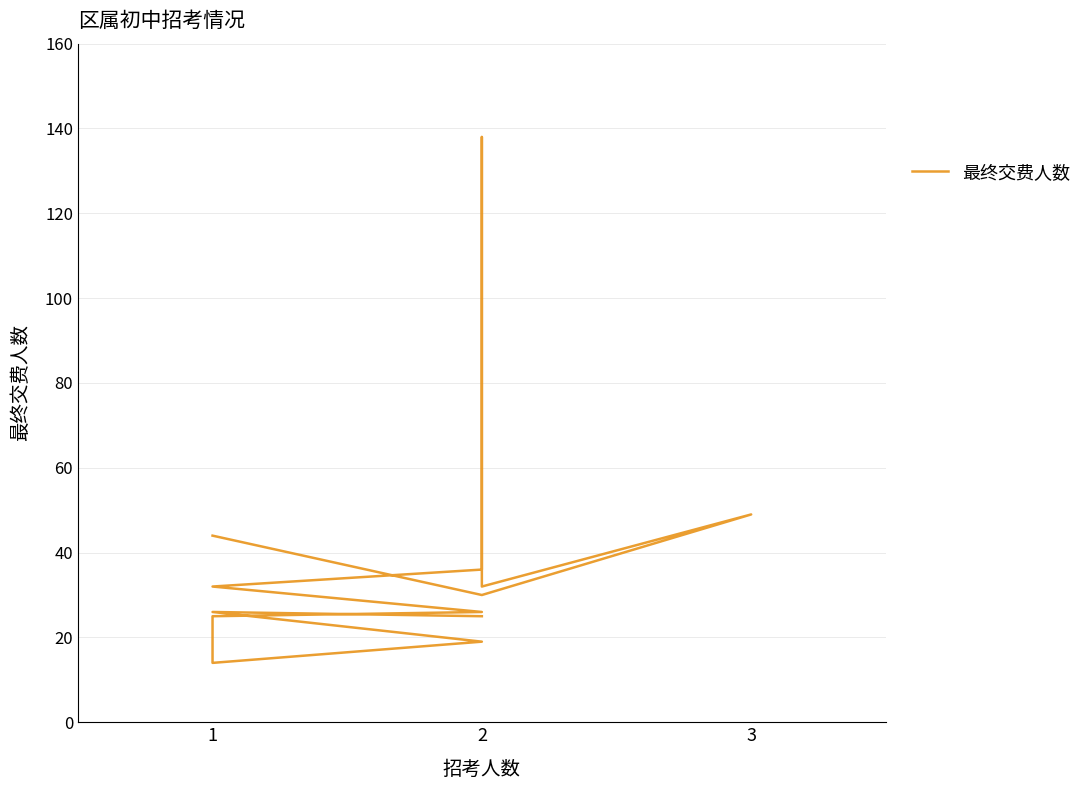

What is the average value?

38